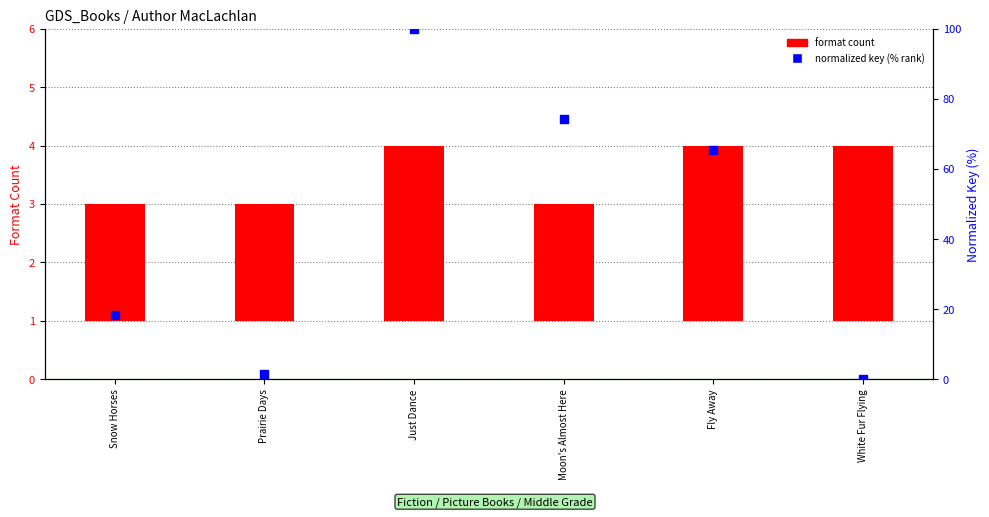

Which series reaches the maximum Y coordinate?

normalized key (% rank)